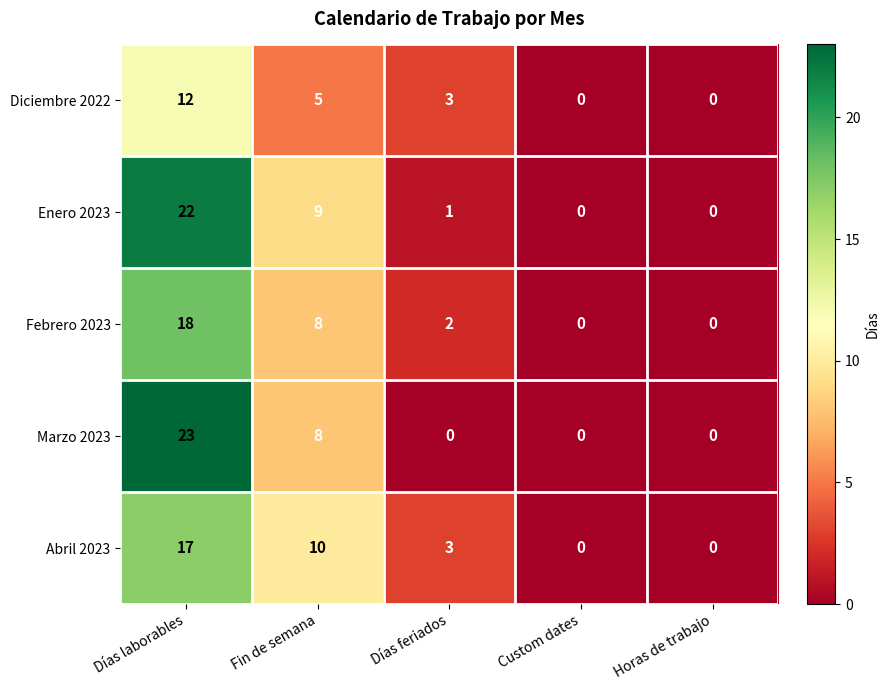

Rank the series by their maximum value, from lowest to highest.

Diciembre 2022, Abril 2023, Febrero 2023, Enero 2023, Marzo 2023